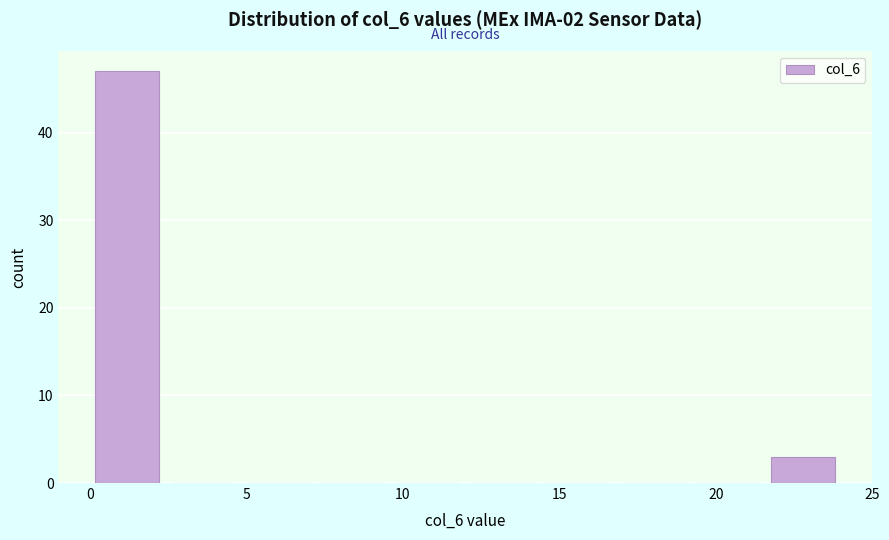

How tall is the bar that spans 21.6 to 24.0 on the x-axis? Neither the bar edges nor the heights are printed on the chart, so give them approximately, as read against the axes.

3